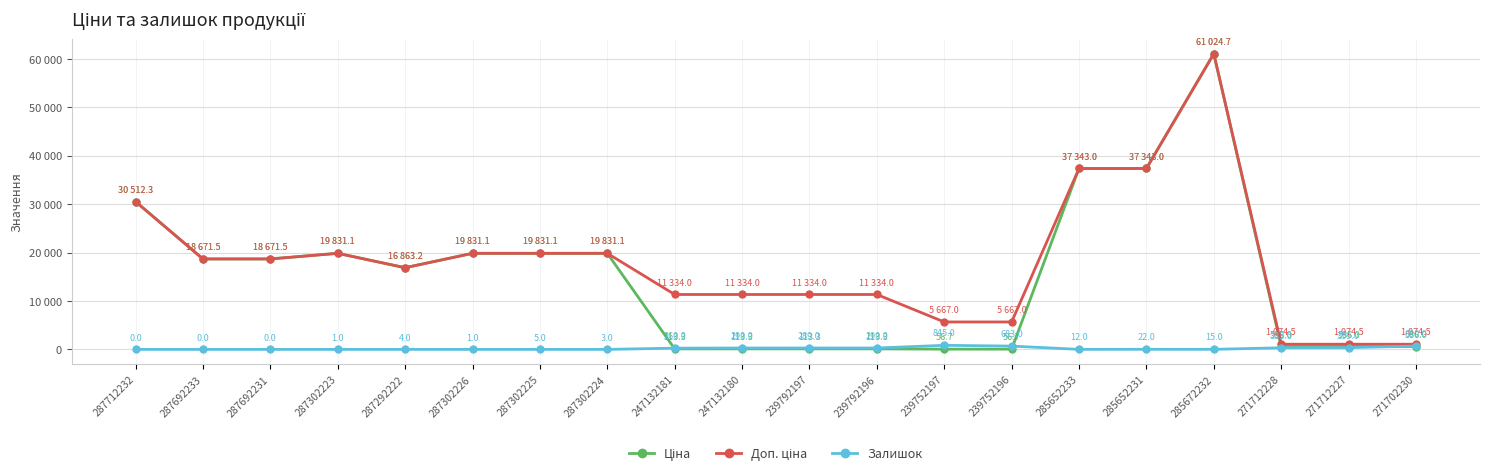

What is the value of the Доп. ціна point at the 19th from the left?

1074.5